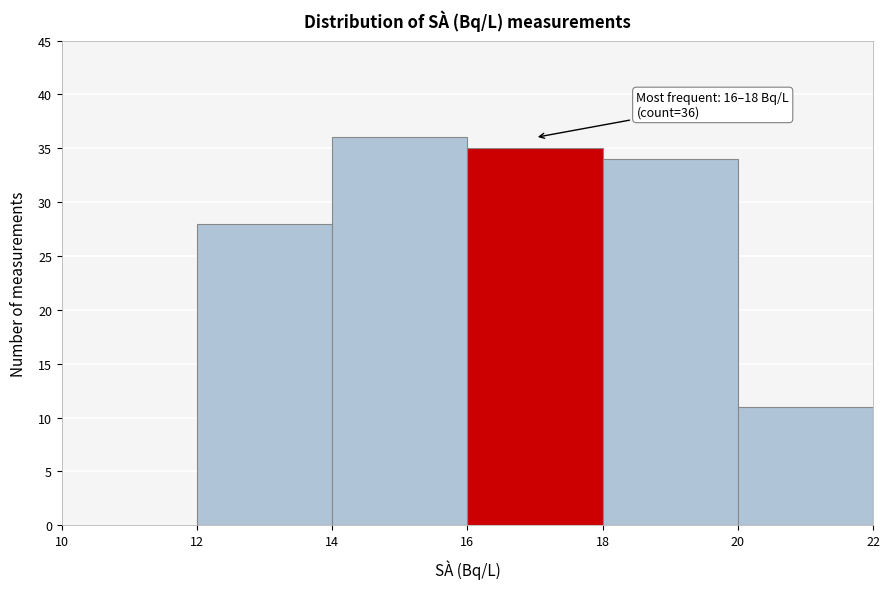

Over which range of the x-axis is the bar tallest?

14 to 16